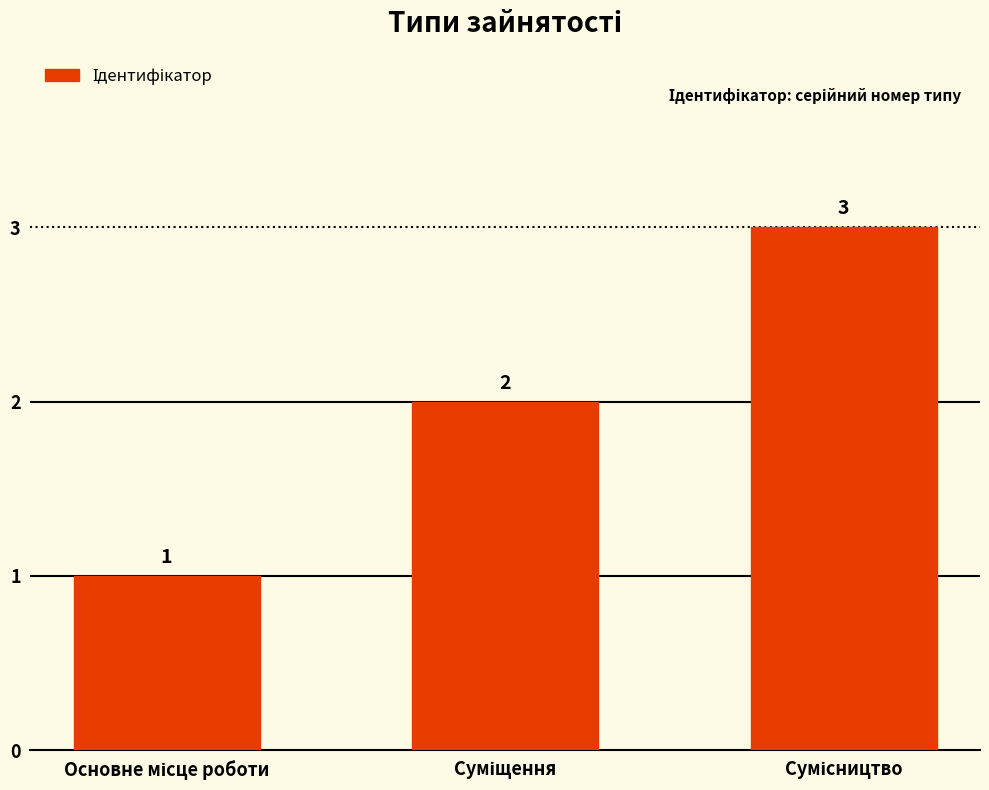

How many categories are shown in the chart?

3